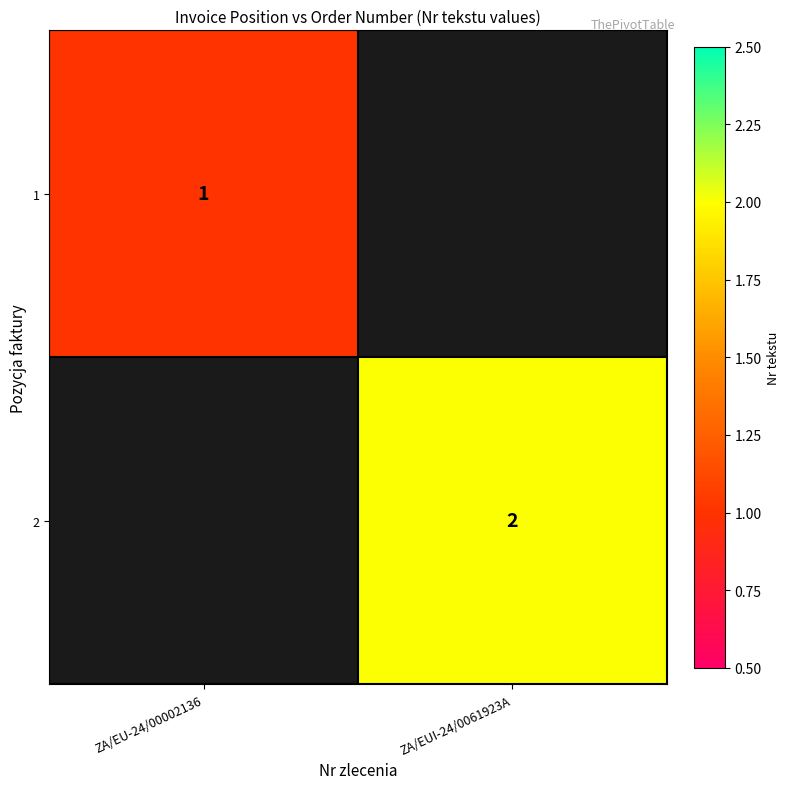

Is it true that 1 equals 1 at ZA/EU-24/00002136?

True